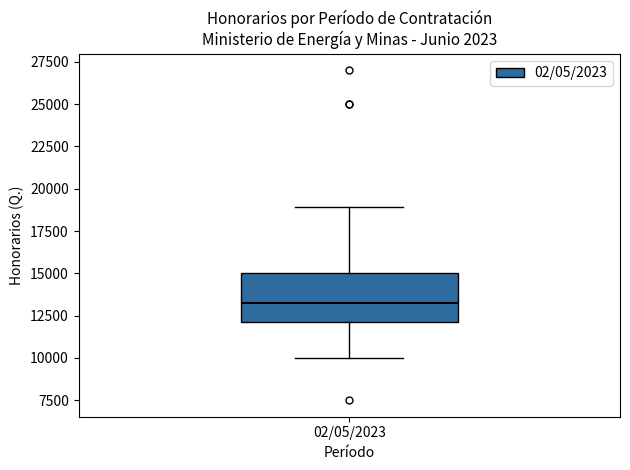

Read this box plot against the y-axis: the position of the median line, the range covered by the box, and the ends of both whiskers. The values are not printed on the chart, so give them approximately, as read against the axis.

median 13500, box 12000 to 15000, whiskers 10000 to 19000